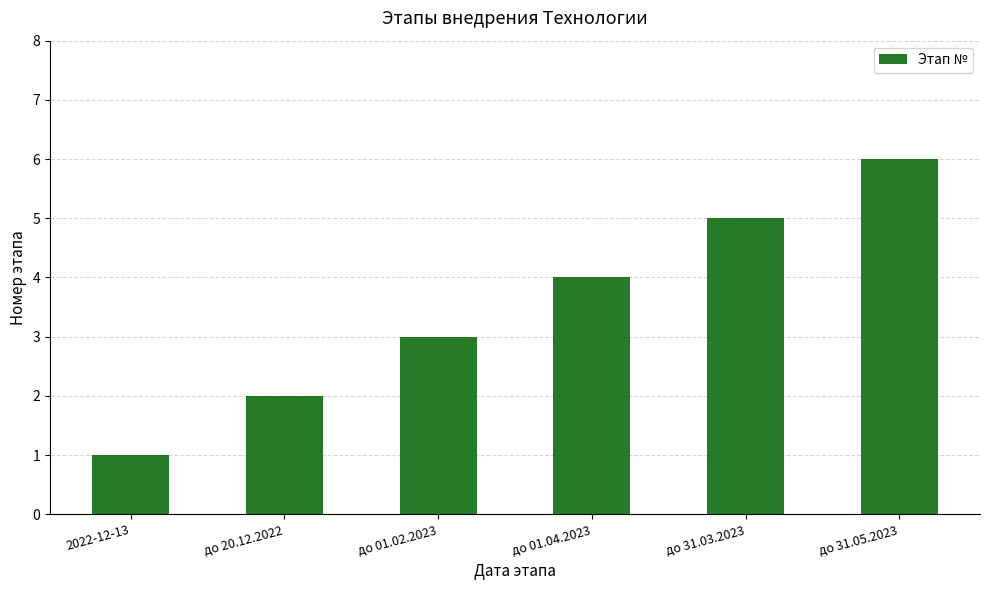

The value at до 31.05.2023 is 6. True or false?

True